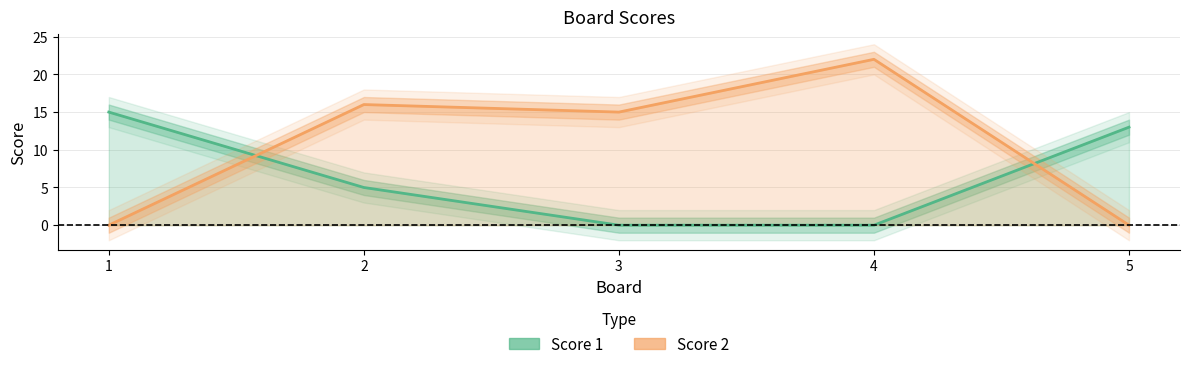

Reading left to right, list all the values displayed in this chart.

Score 1: 1=15	2=5	3=0	4=0	5=13
Score 2: 1=0	2=16	3=15	4=22	5=0